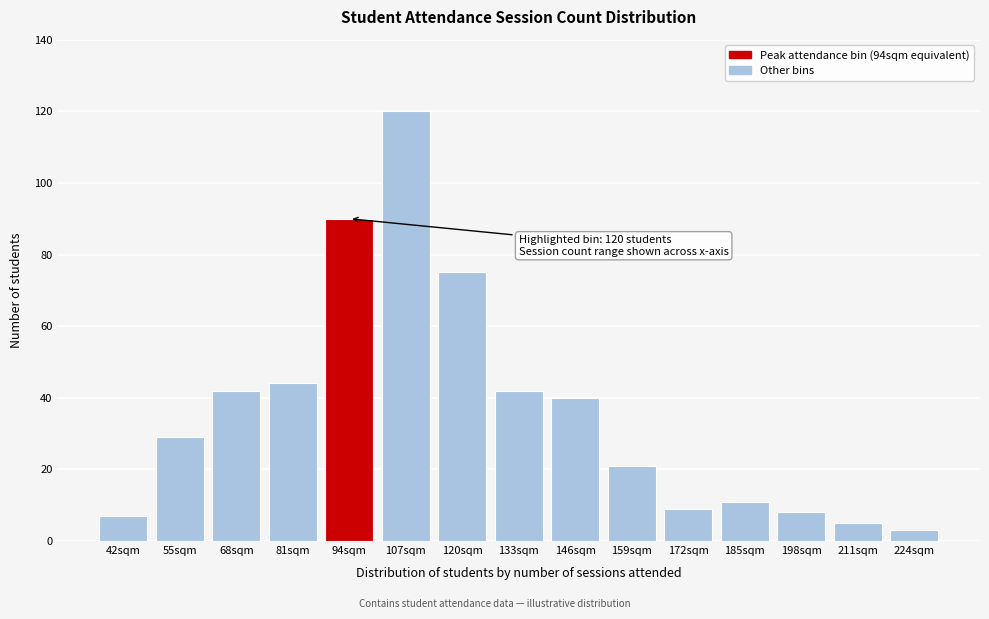

Reading left to right, transcribe all the data shown in this chart.

7	29	42	44	90	120	75	42	40	21	9	11	8	5	3